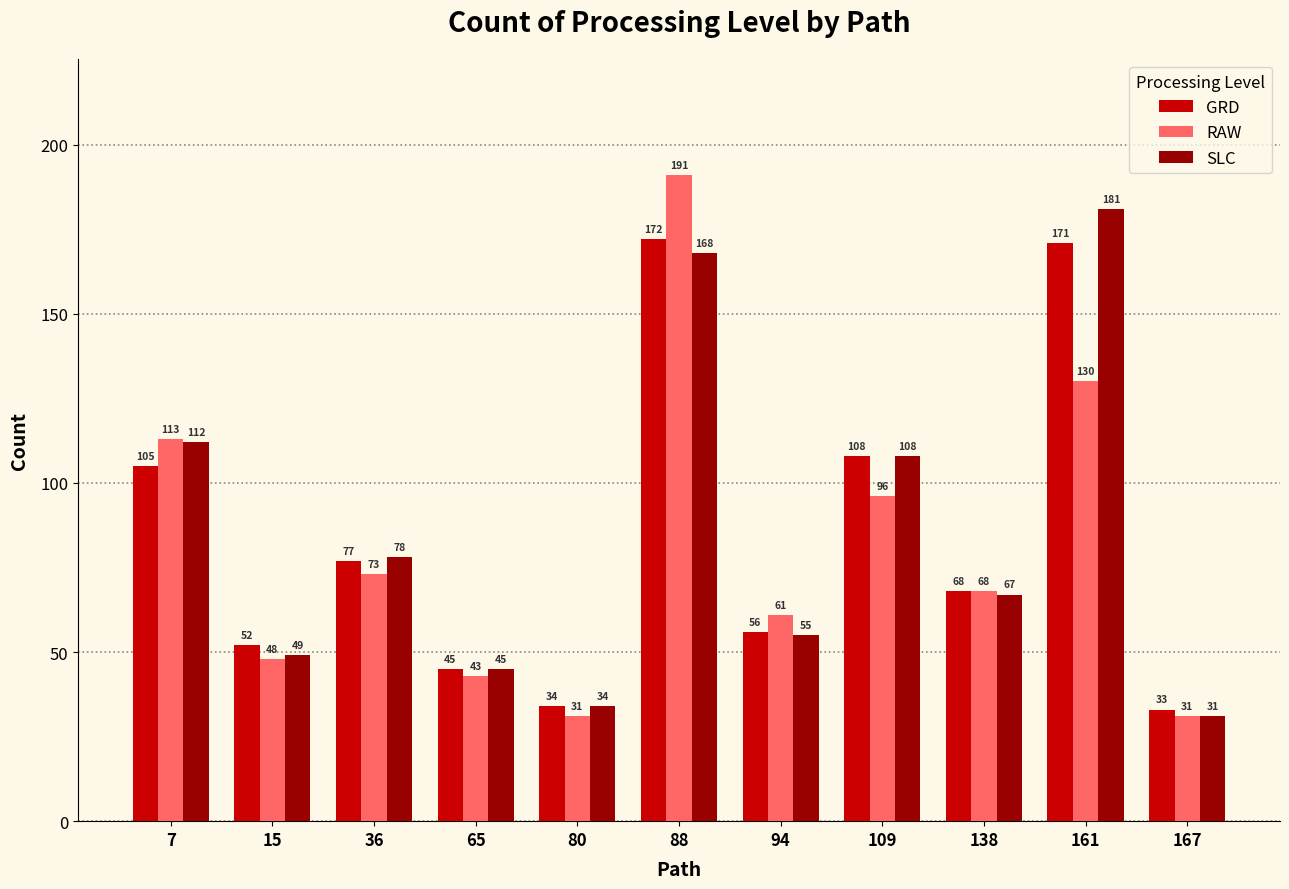

Count the number of categories in the chart.

11